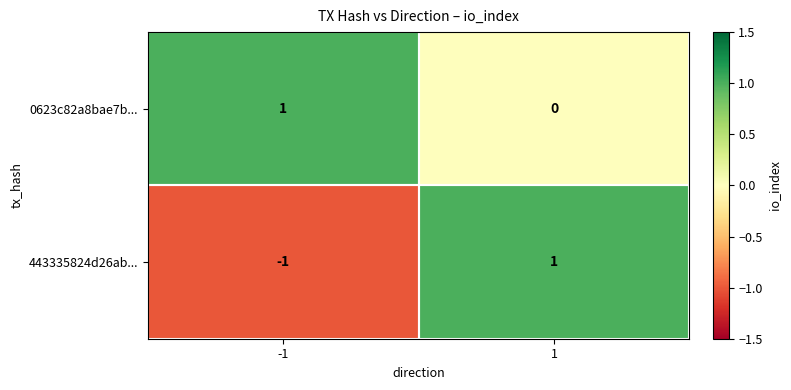

Which series has the largest range (max minus min)?

443335824d26ab...